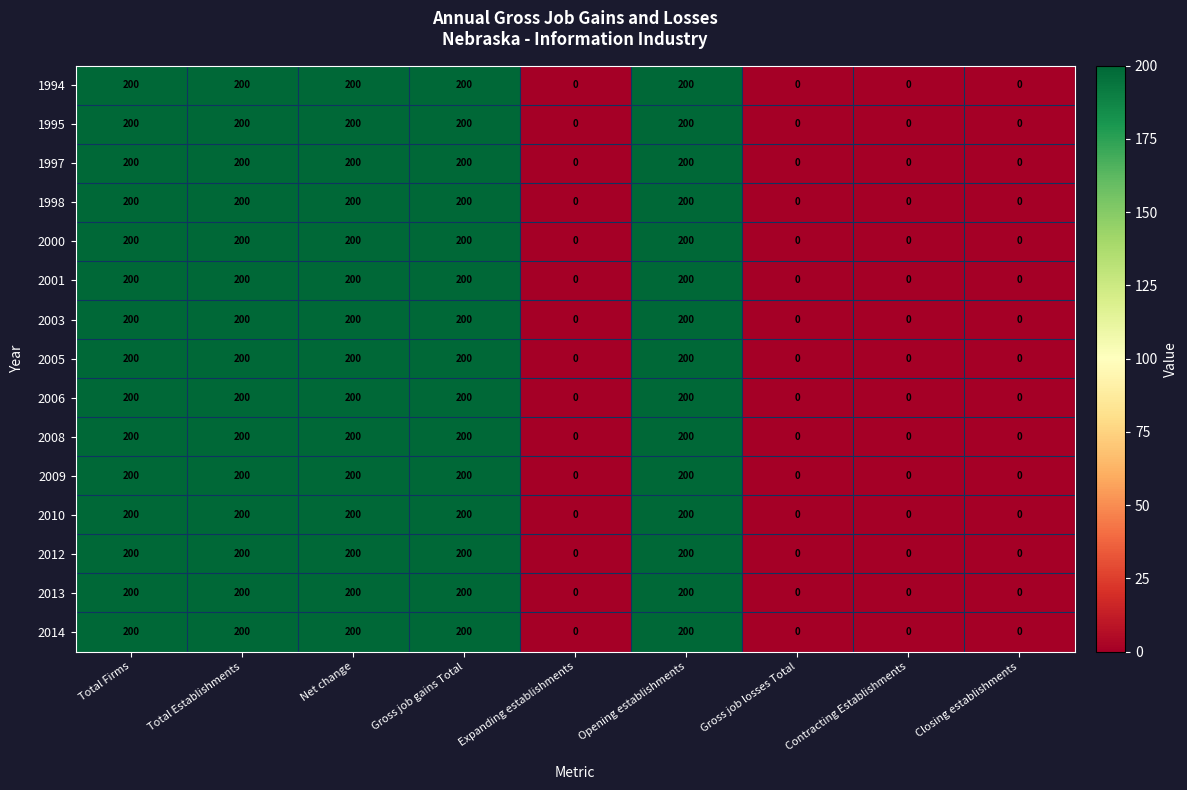

Is the value of 2003 at Closing establishments greater than the value of 2006 at Total Firms?

No